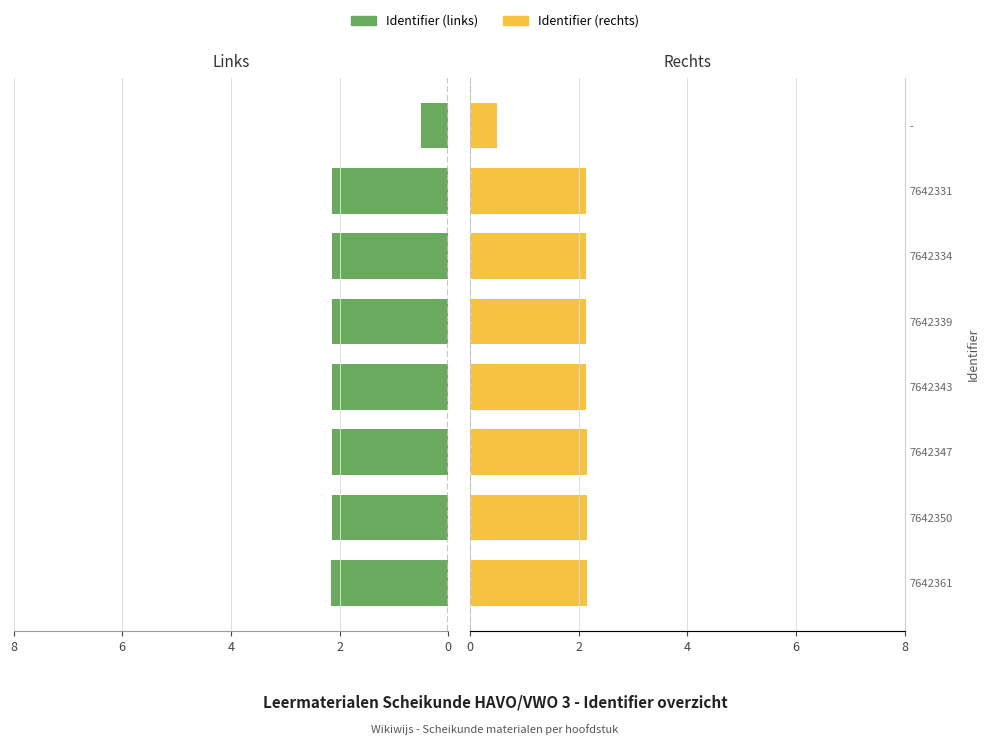

What is the total value across all series at 7642334?

4.3